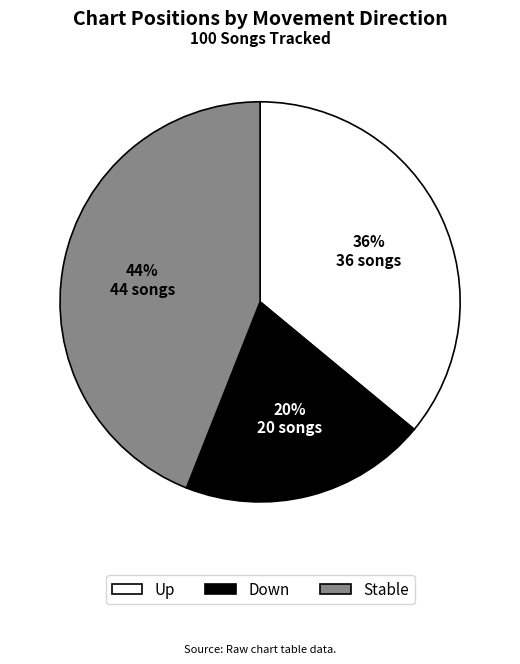

Between Down and Up, which is larger?

Up